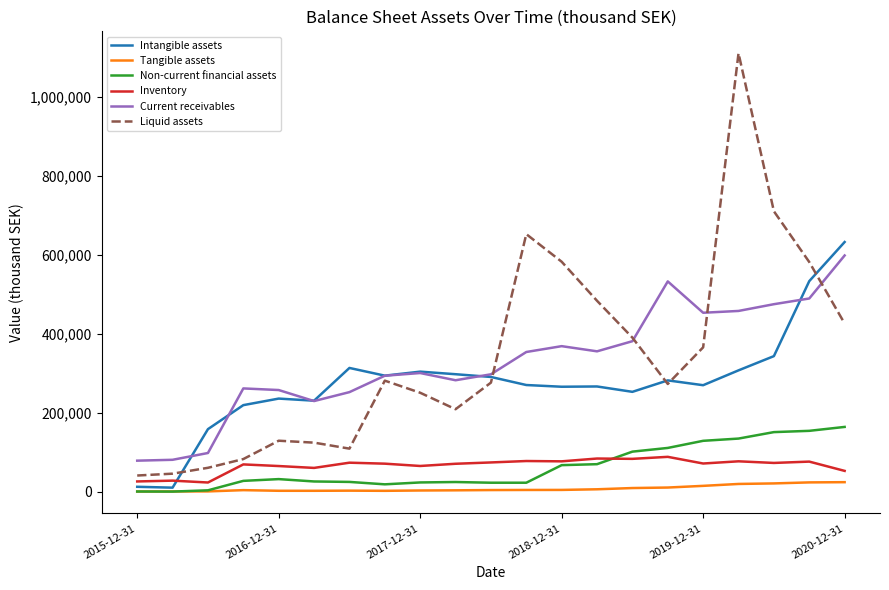

What is the greatest value displayed?

1110247